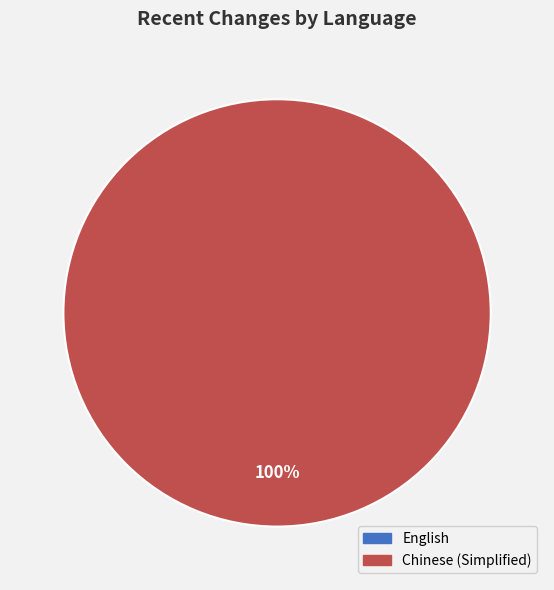

Which slice is the smallest?

English